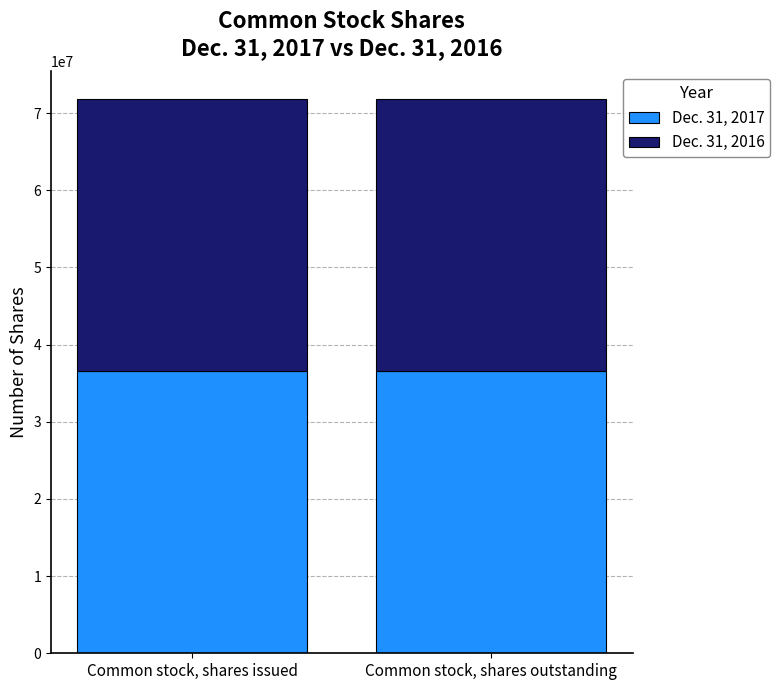

What is the maximum value for Dec. 31, 2017?

36541770